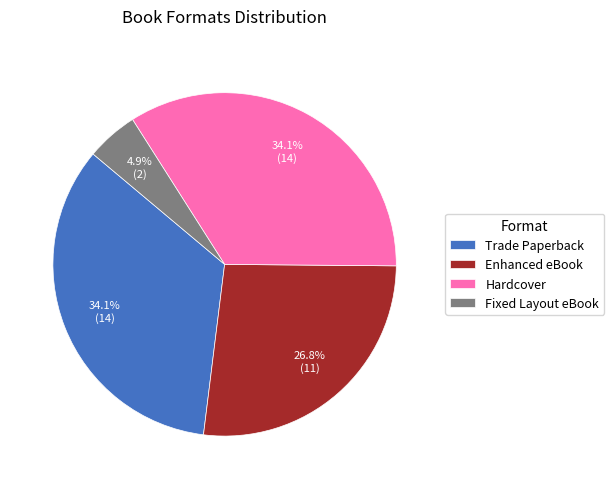

Which category has the smallest portion of the pie?

Fixed Layout eBook